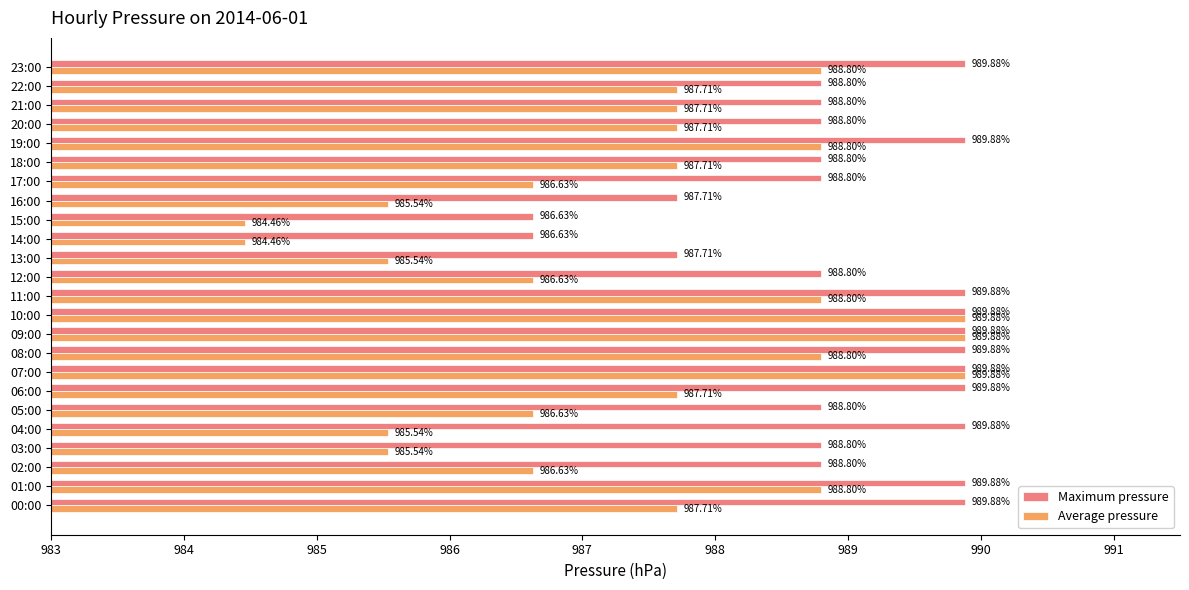

Which series has the widest spread of values?

Average pressure